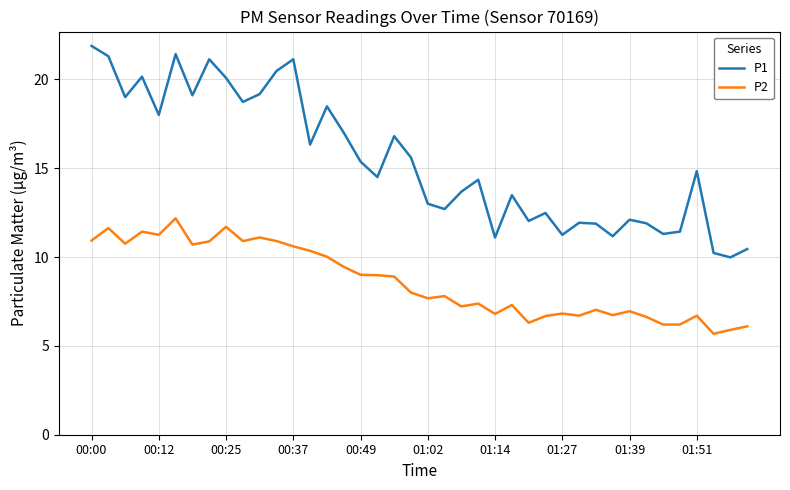

What is the smallest value displayed?

5.7